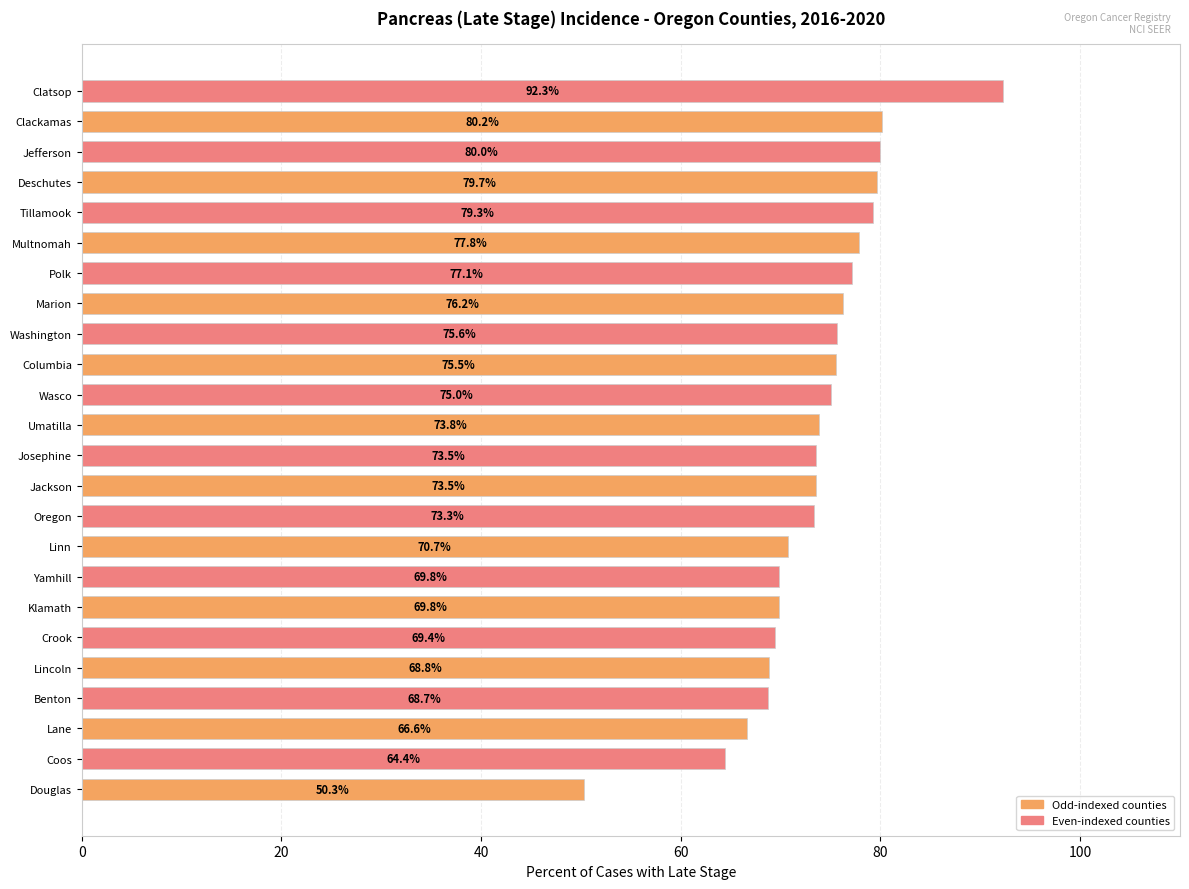

Which label corresponds to the smallest value in the chart?

Douglas